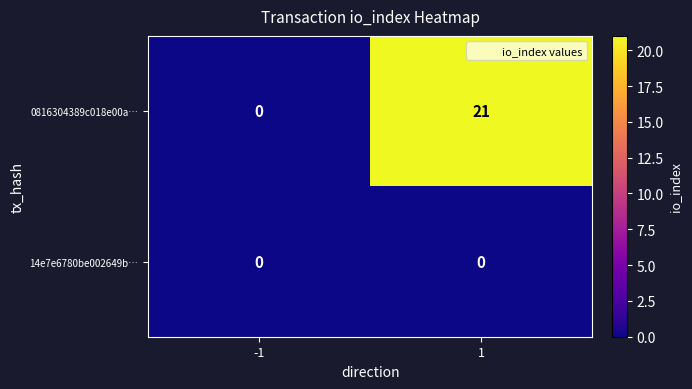

Which series has the widest spread of values?

0816304389c018e00a…